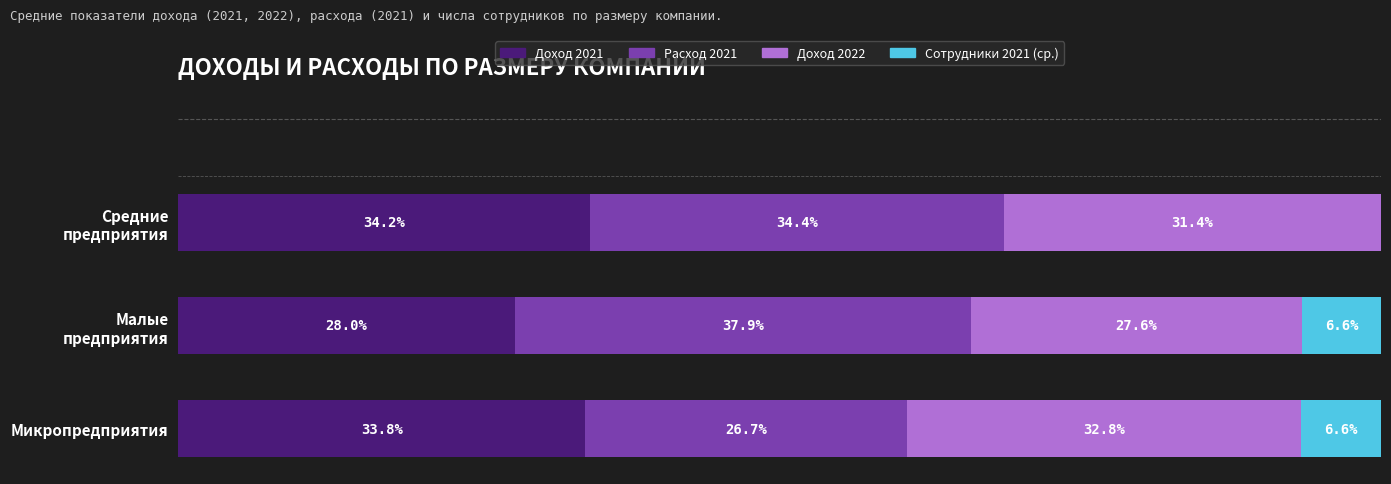

Where is Доход 2021 nearest to the value 31?

Микропредприятия